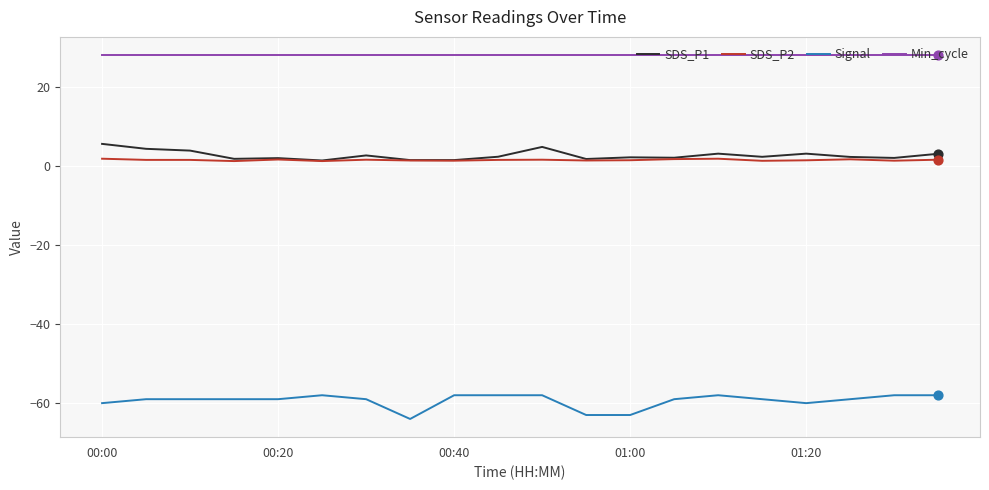

At how many categories does at least one series exceed 24?

20